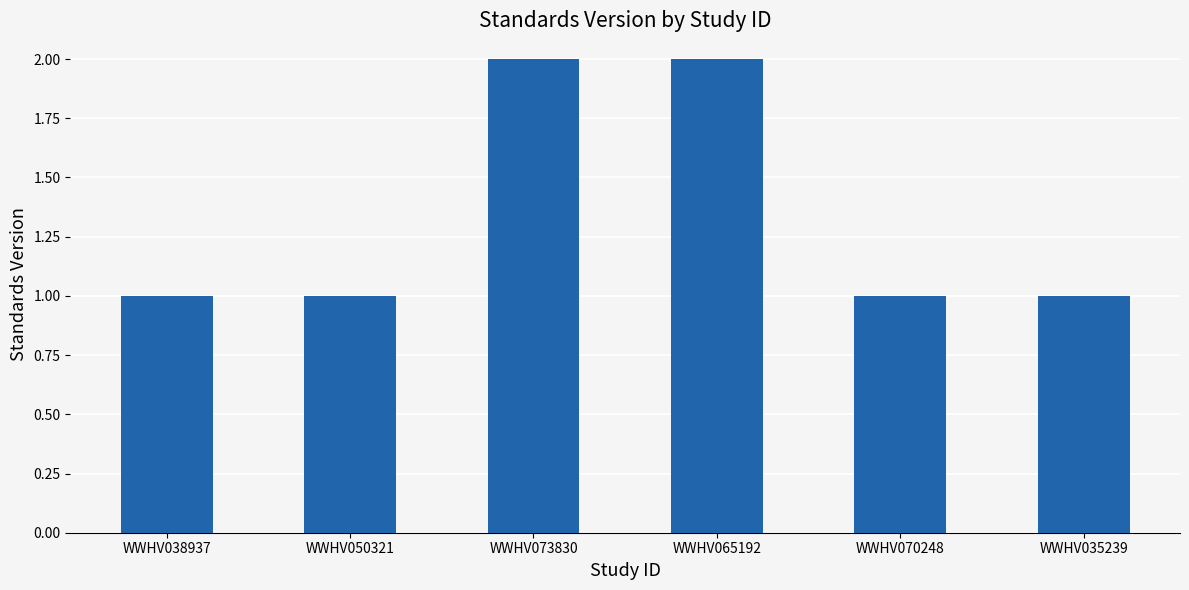

What is the label of the 6th bar from the right?

WWHV038937